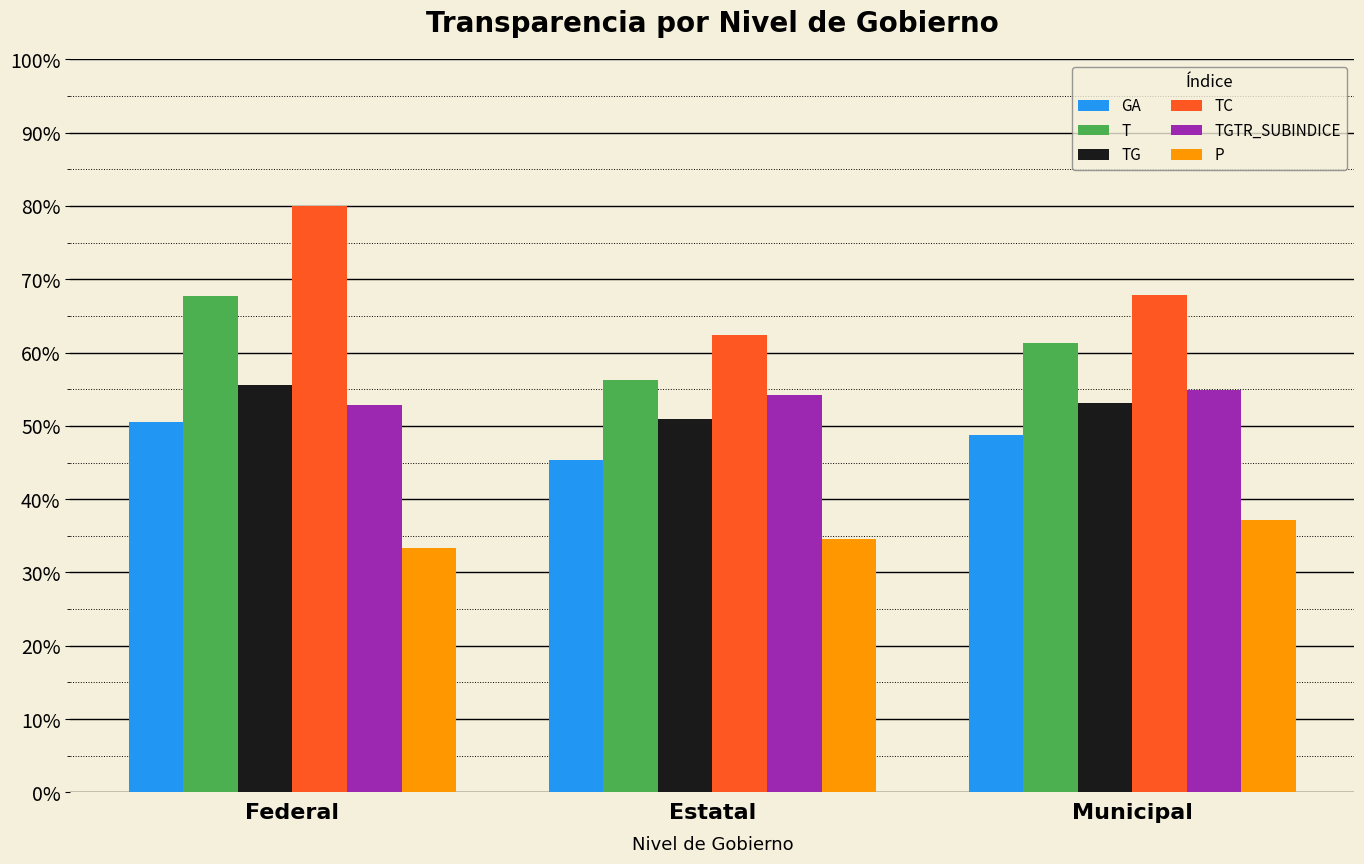

What is the label of the 2nd bar from the left?

Estatal